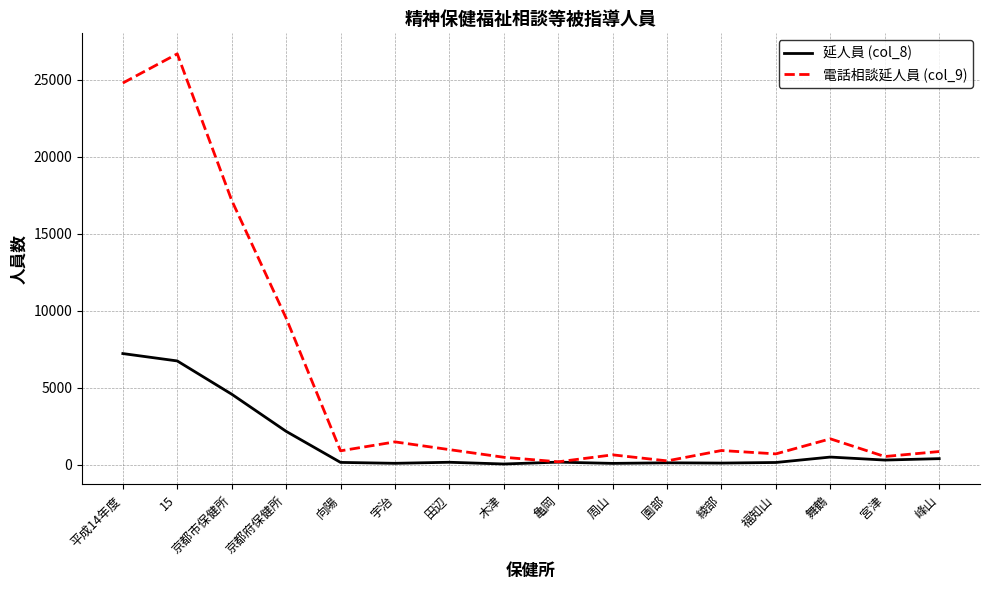

At which label is 延人員 (col_8) closest to 3624?

京都市保健所